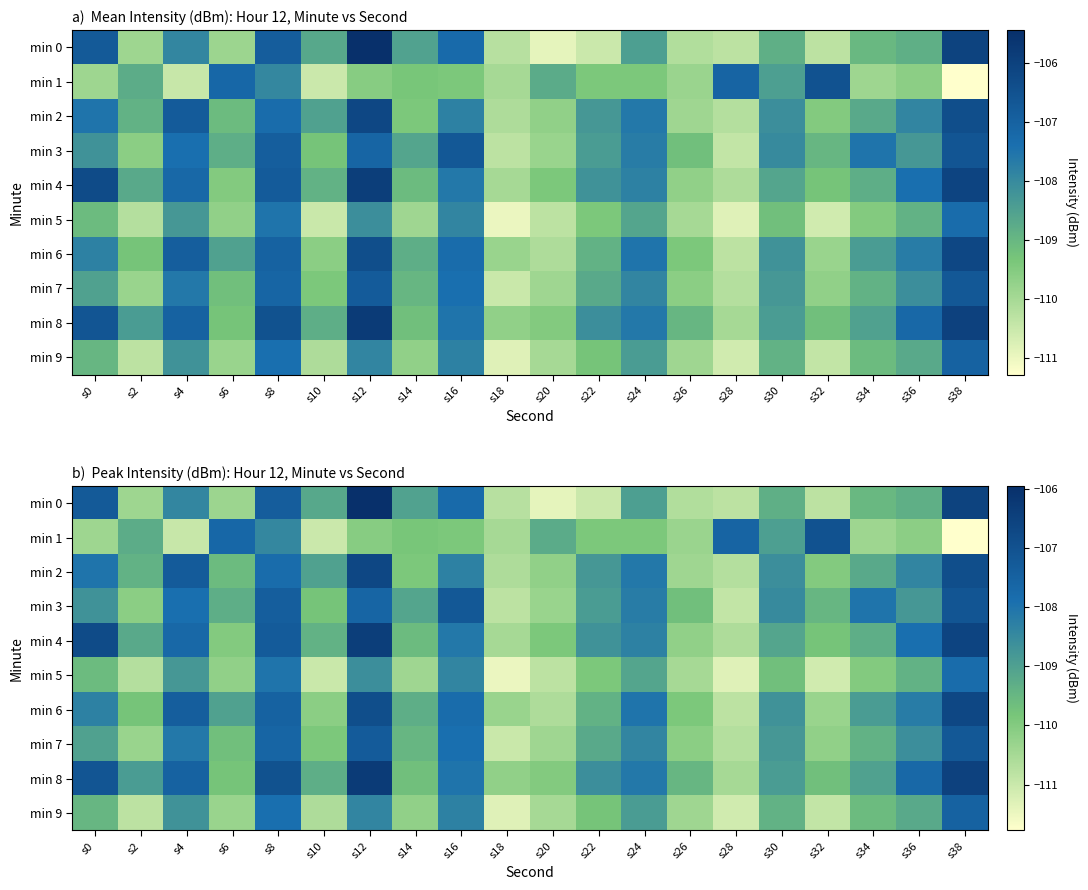

What is the spread (max minus min) of values at s6?

2.7